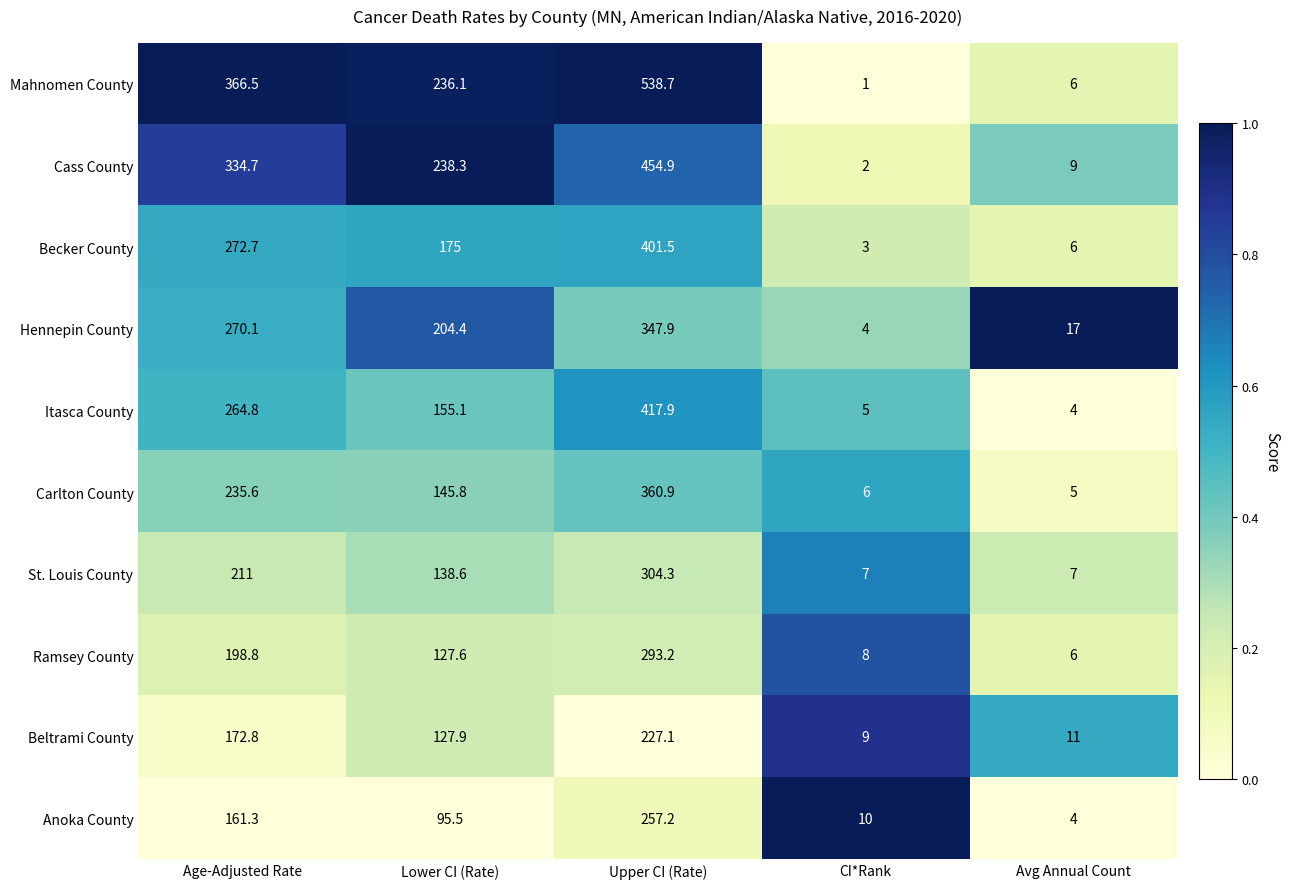

The value of Beltrami County at Upper CI (Rate) is 227.1. True or false?

True